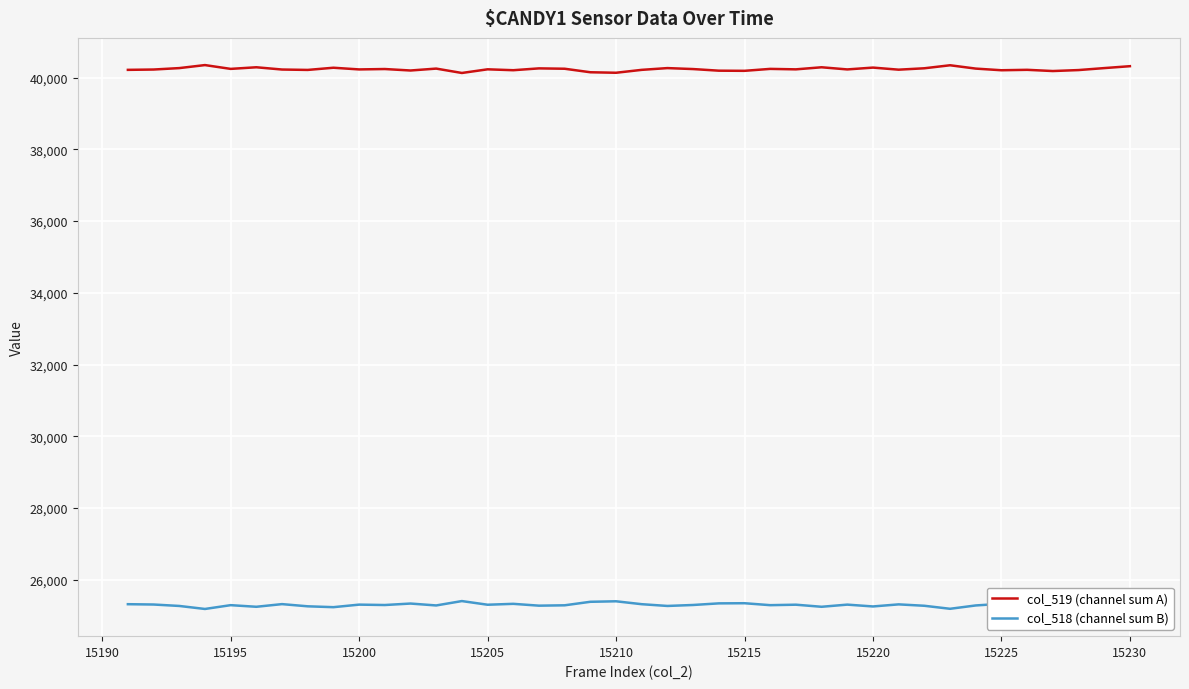

True or false: col_518 (channel sum B) and col_519 (channel sum A) intersect in this chart.

False